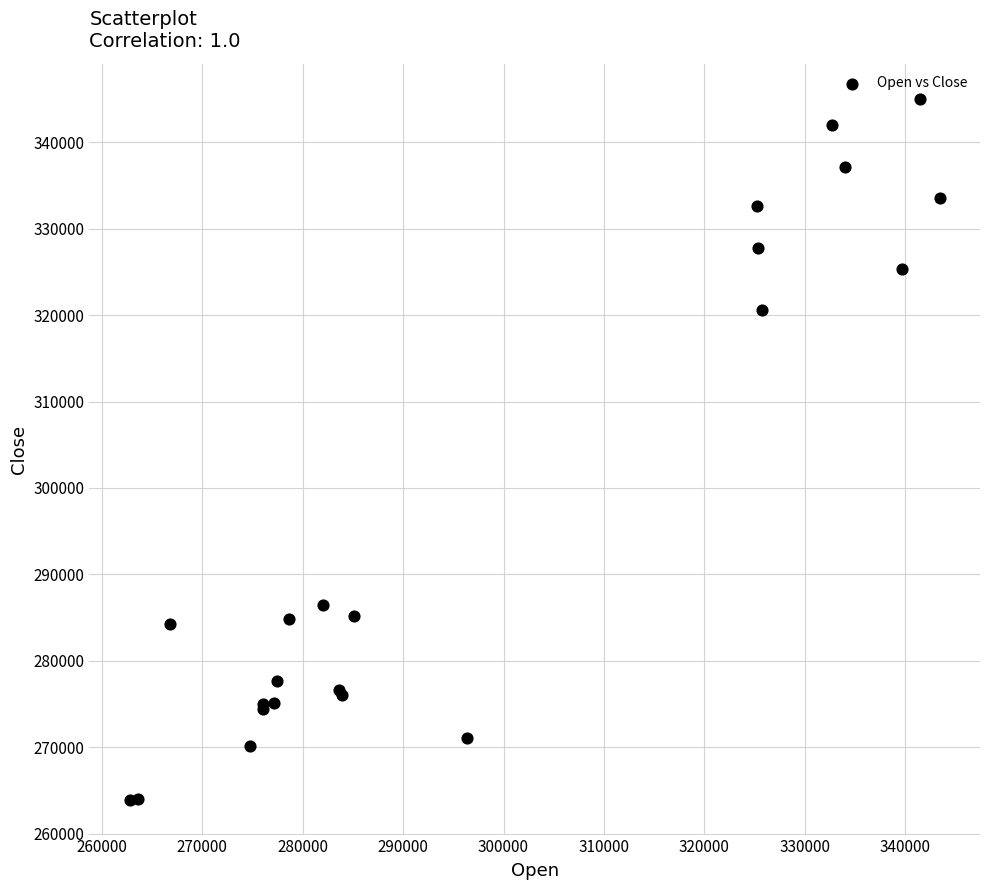

What Y value in the scatter plot is closest to 304491?

320630